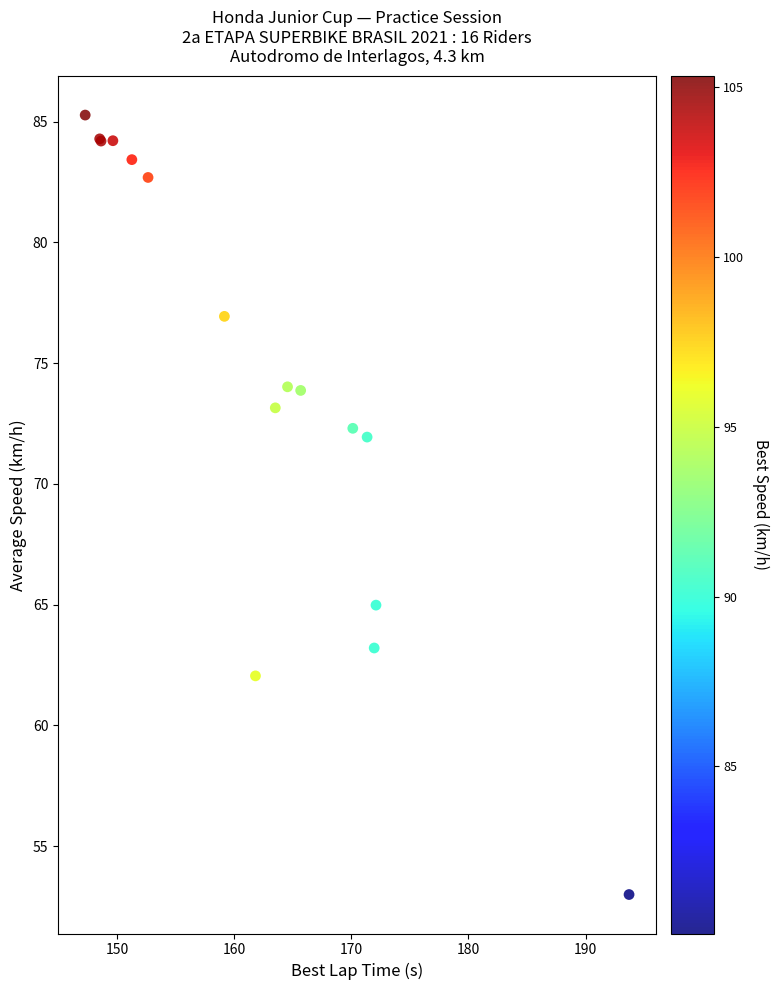

What Y value in the scatter plot is closest to 69?

71.9